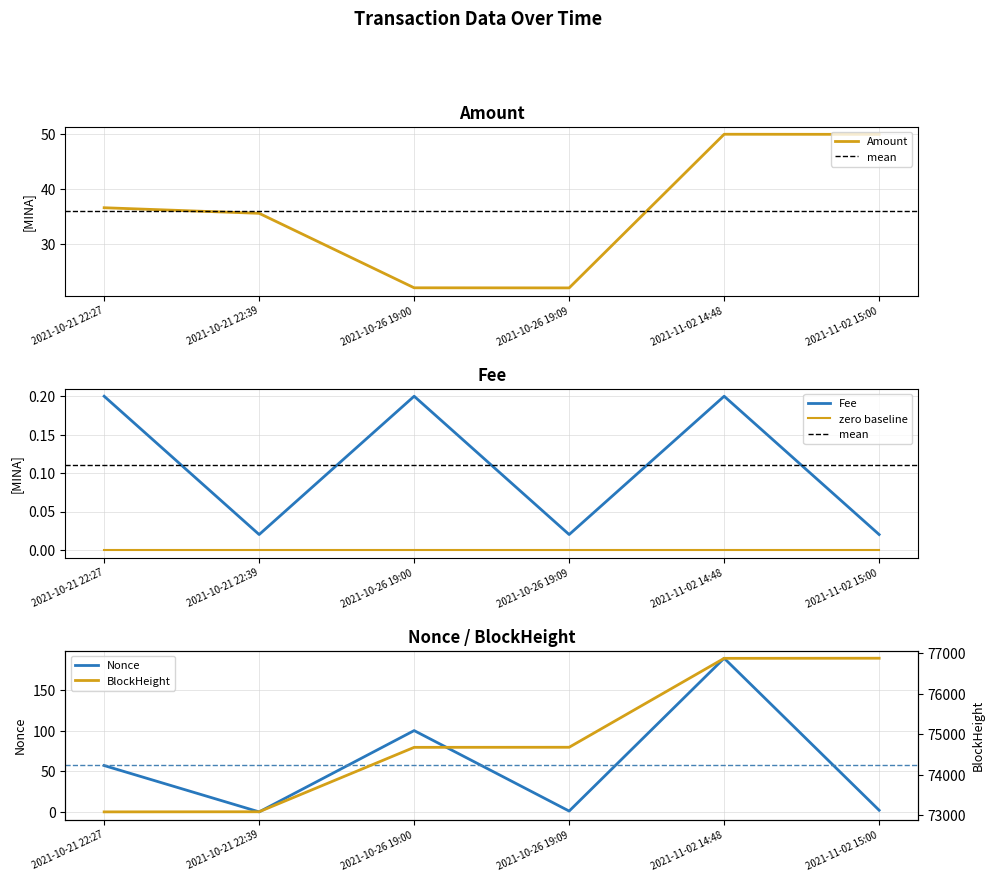

Between 2021-10-21 22:27 and 2021-11-02 14:48, which series saw the biggest shift?

BlockHeight